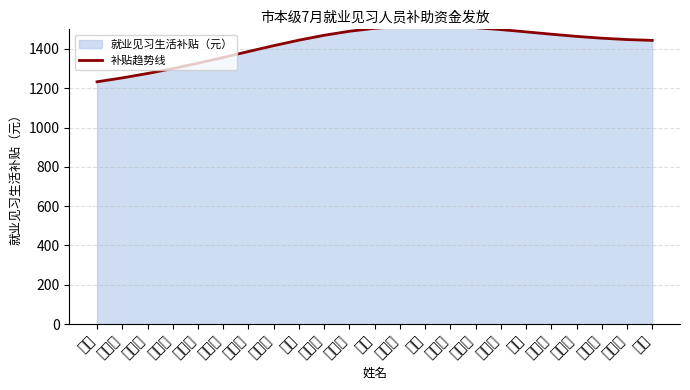

What is the change in value from 谭晓羽 to 时训培?

+52.5